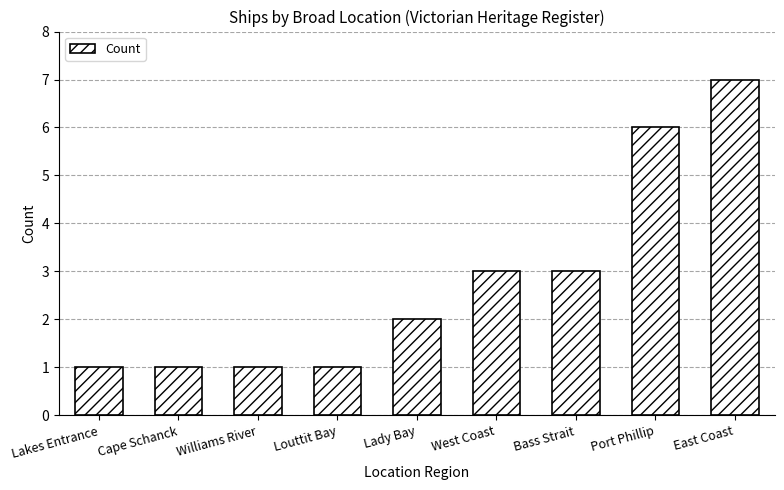

The chart shows a value of 1 at Port Phillip. True or false?

False